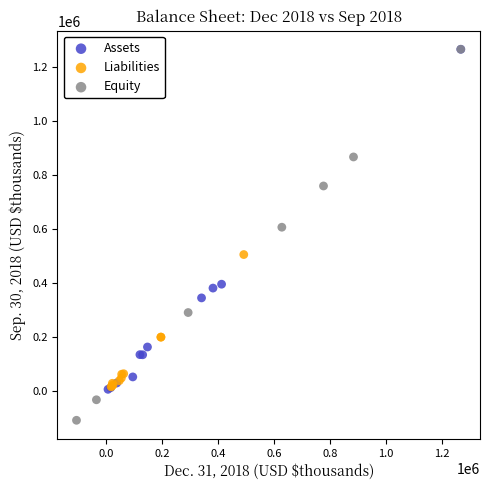

Which series contains the lowest Y value?

Equity